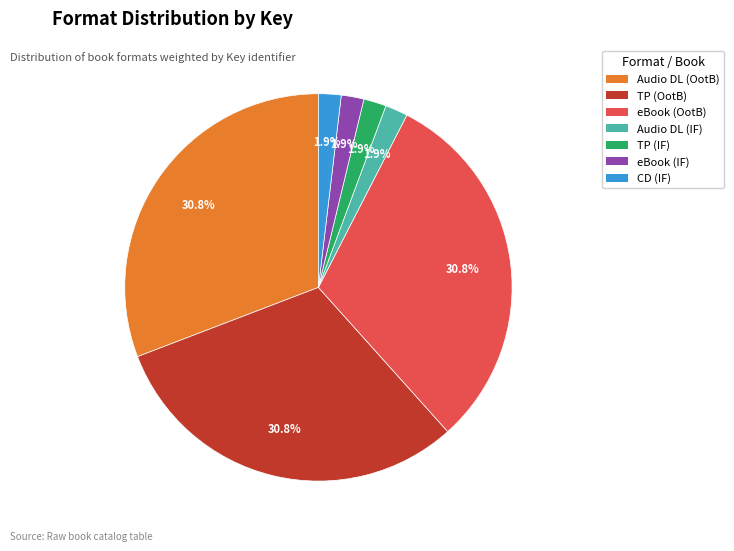

To the nearest percent, what is the difference between the largest and smallest slice percentages?

29%